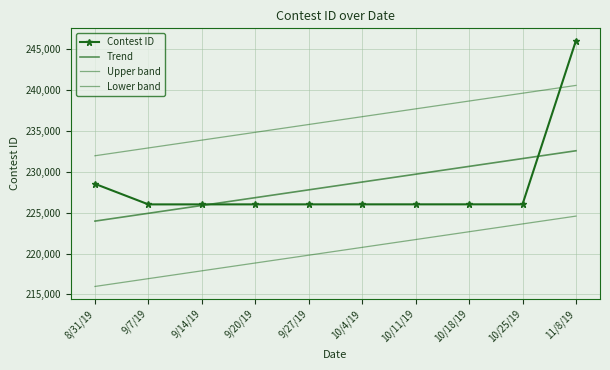

What is the difference between the maximum and minimum values in the Contest ID series?

20049.0